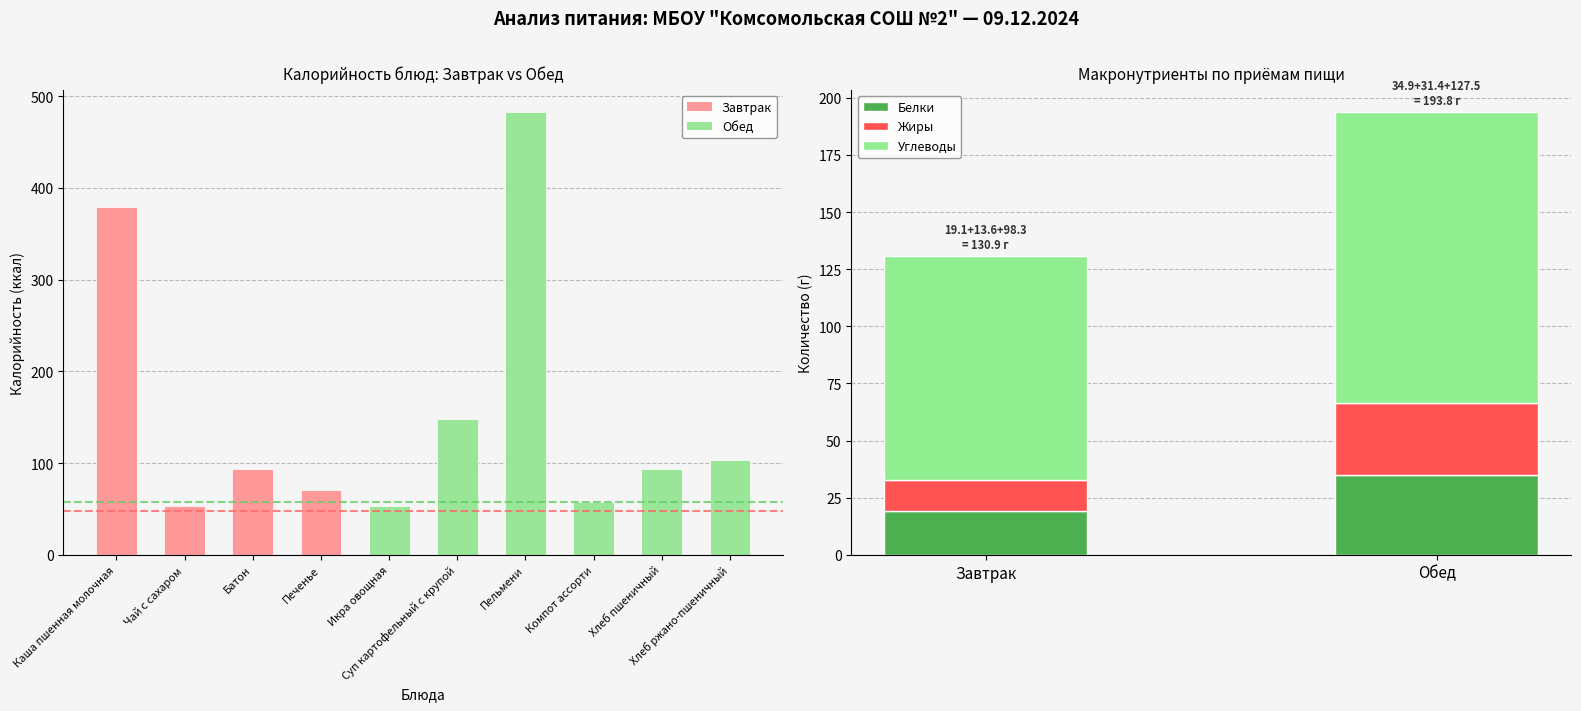

Rank the series by their maximum value, from lowest to highest.

Жиры, Белки, Углеводы, Калорийность